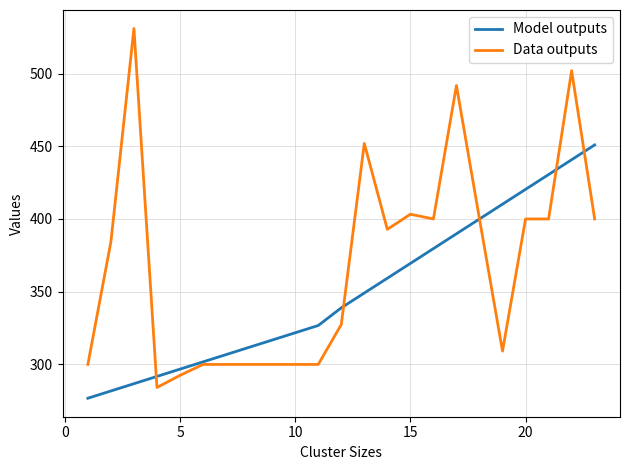

Which series has the largest total across all categories?

Data outputs